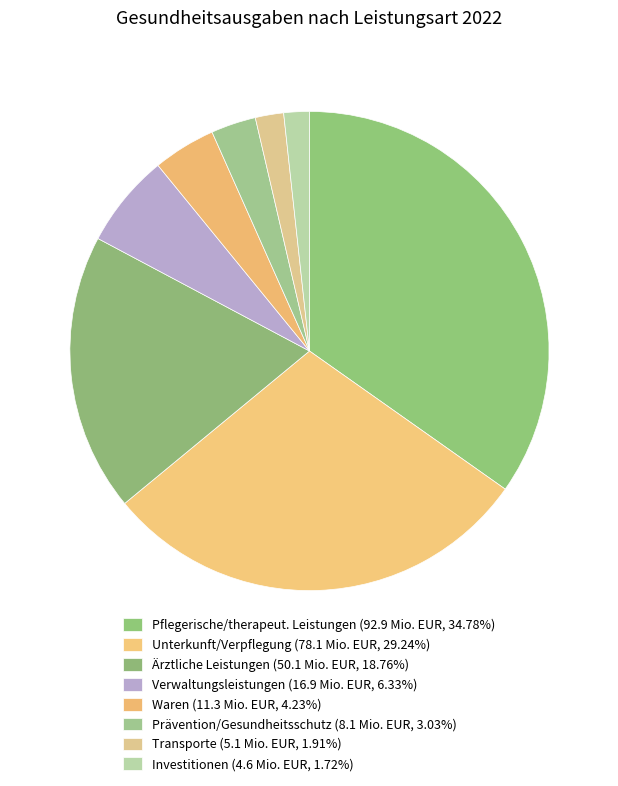

To the nearest percent, what percentage of the pie is Verwaltungsleistungen?

6%